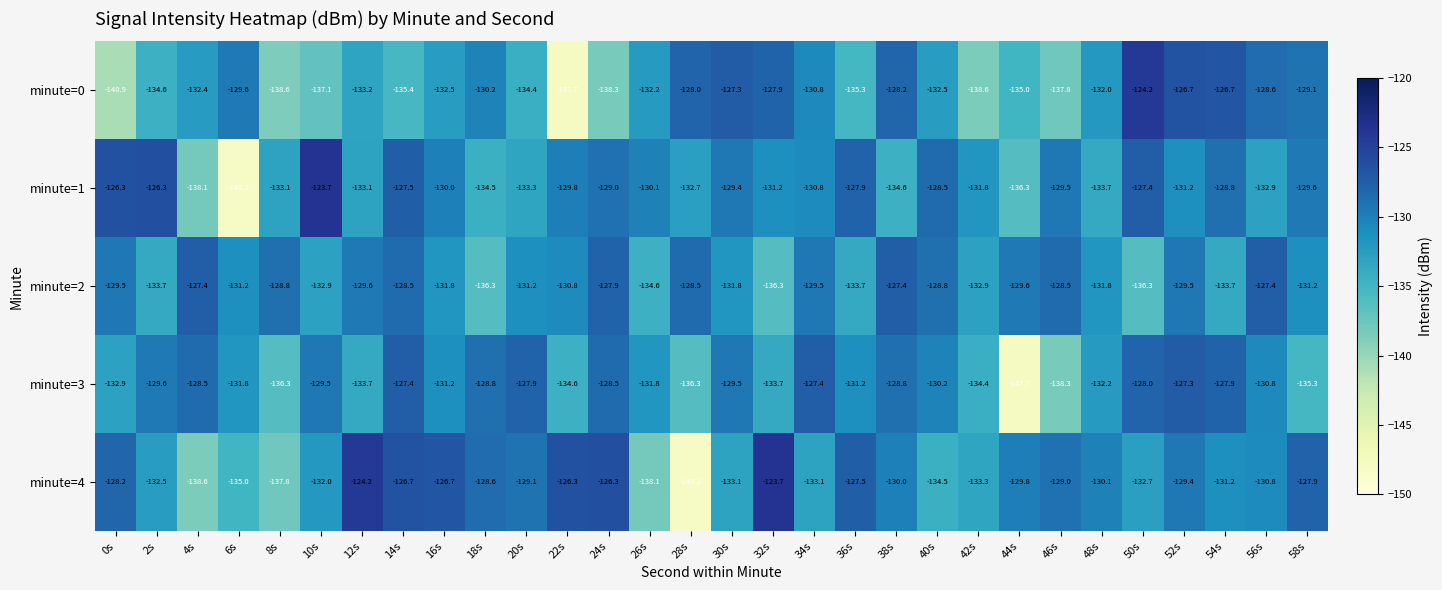

Which series changed the most between 28s and 30s?

minute=4